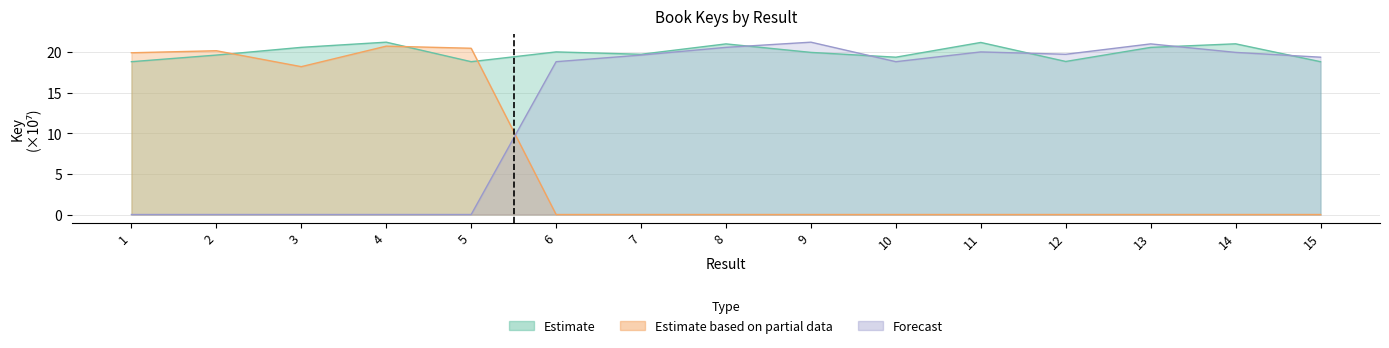

What is the spread (max minus min) of values at 10?

19.4